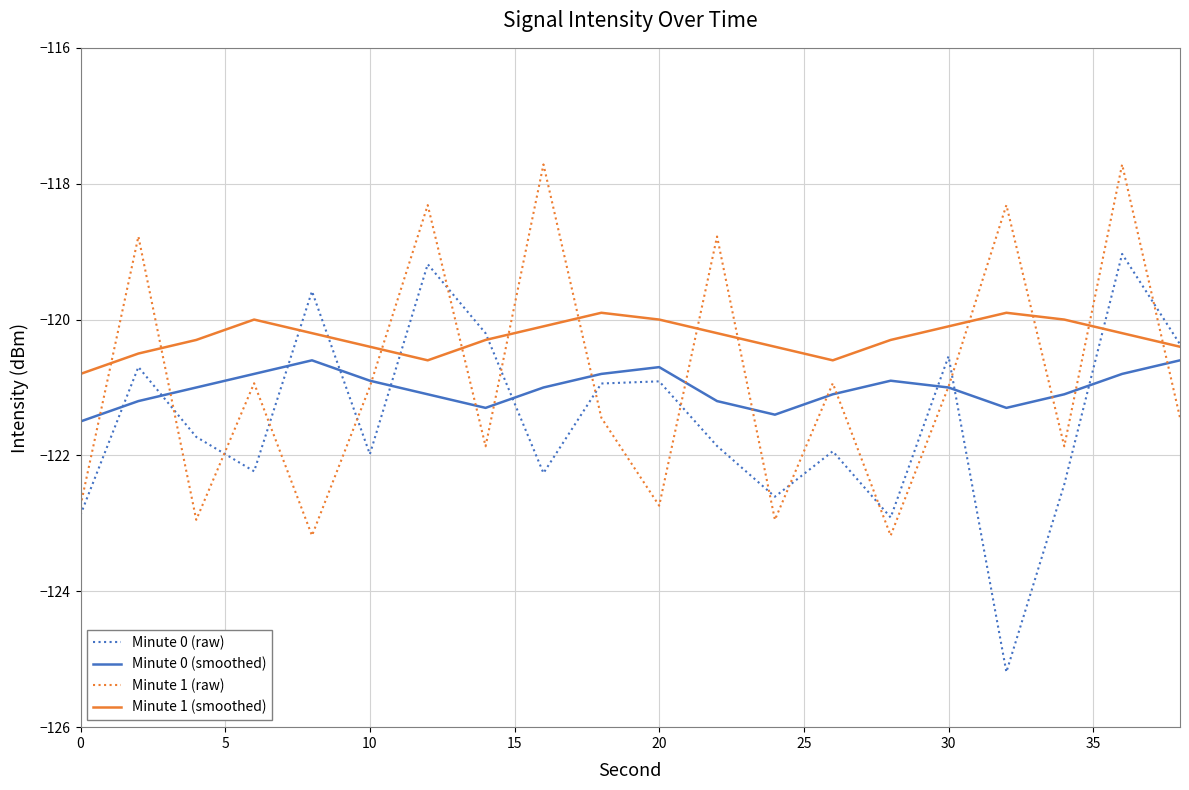

Which series has the largest total across all categories?

Minute 1 (smoothed)